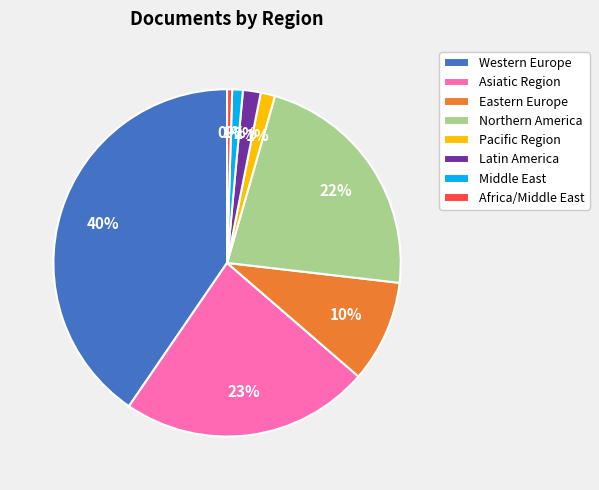

Is the sum of Latin America and Western Europe greater than half?

No